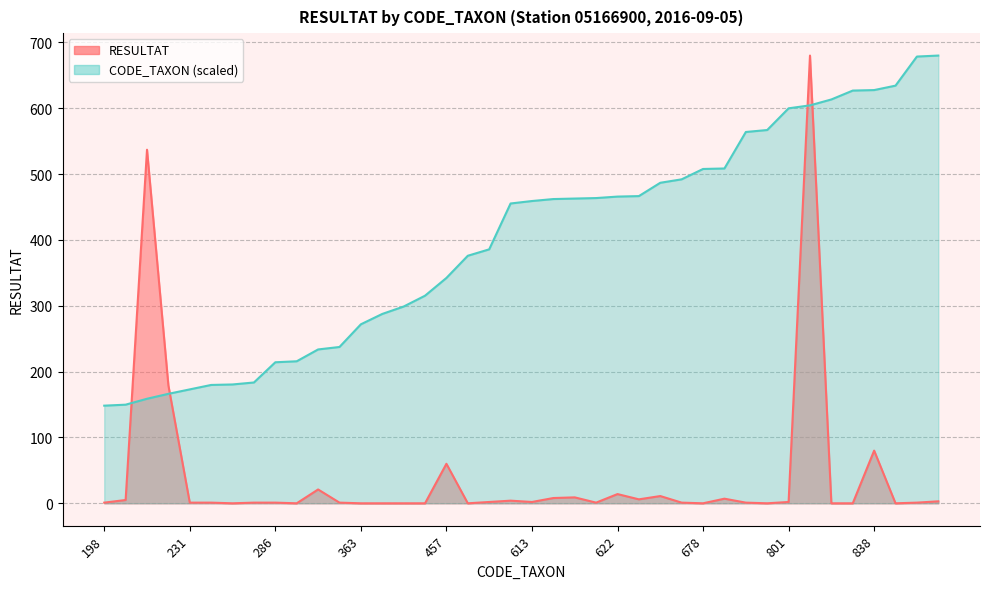

Does the chart display data point markers on the line(s)?

No